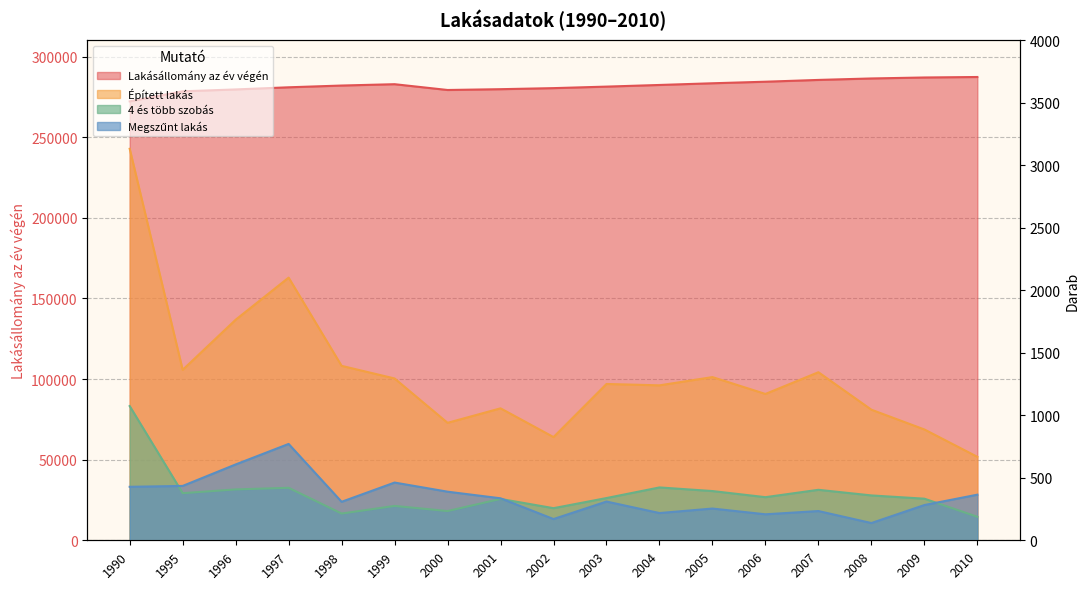

What is the value of the Megszűnt lakás point at the 17th from the left?

365